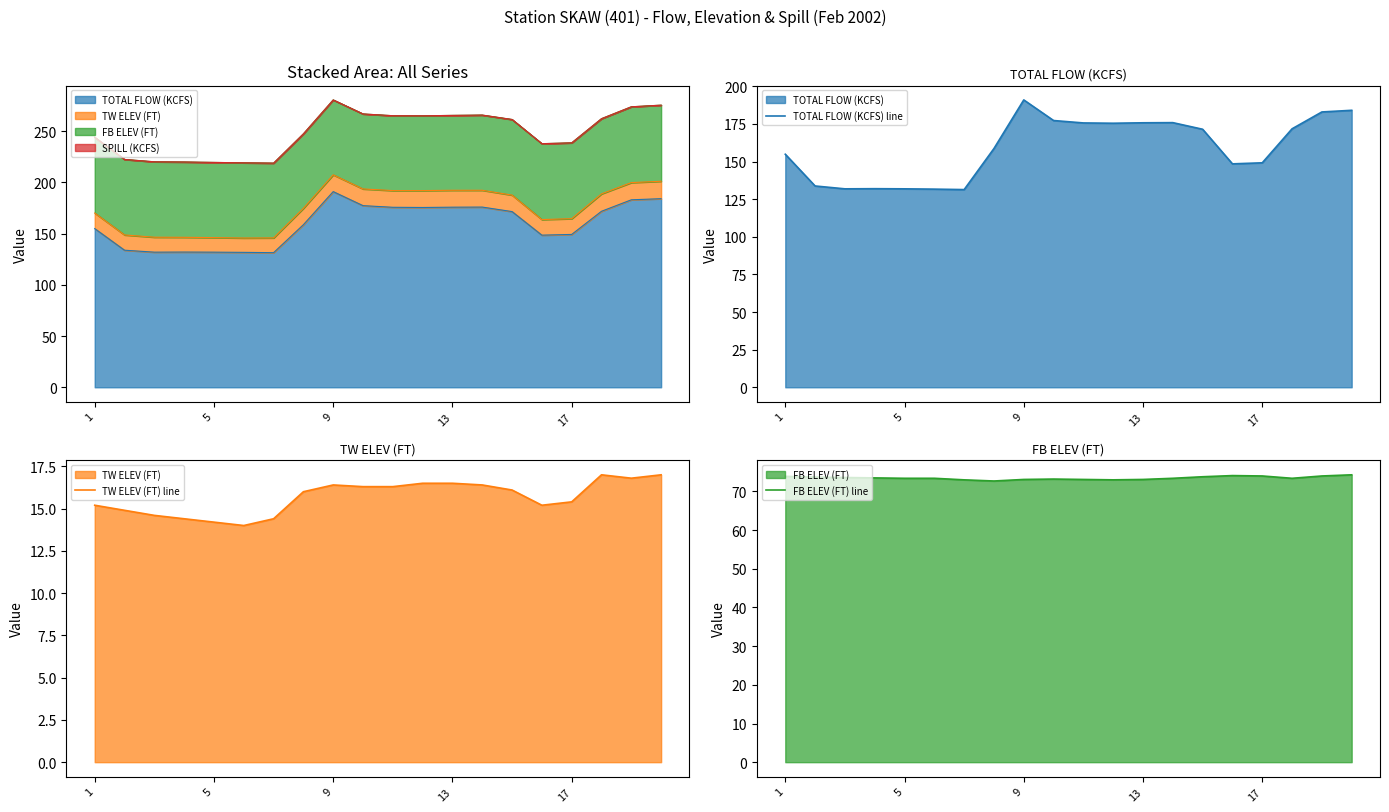

Is it true that TW ELEV (FT) line equals 26.8 at 17?

False